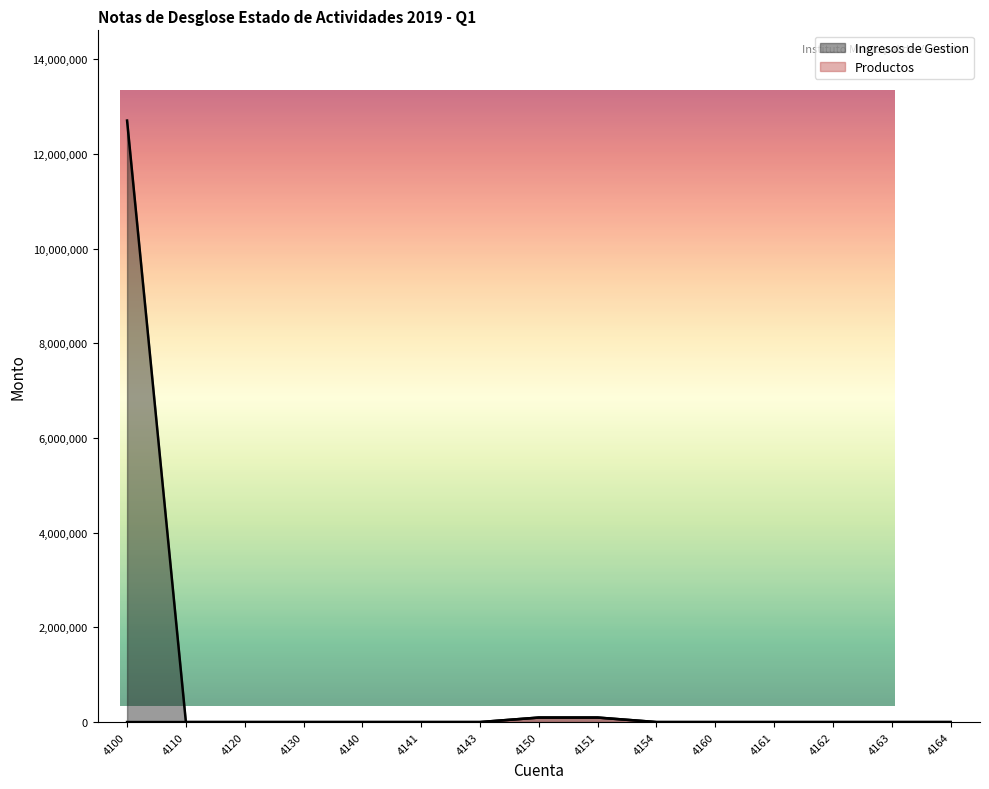

At how many categories does at least one series exceed 946304?

1